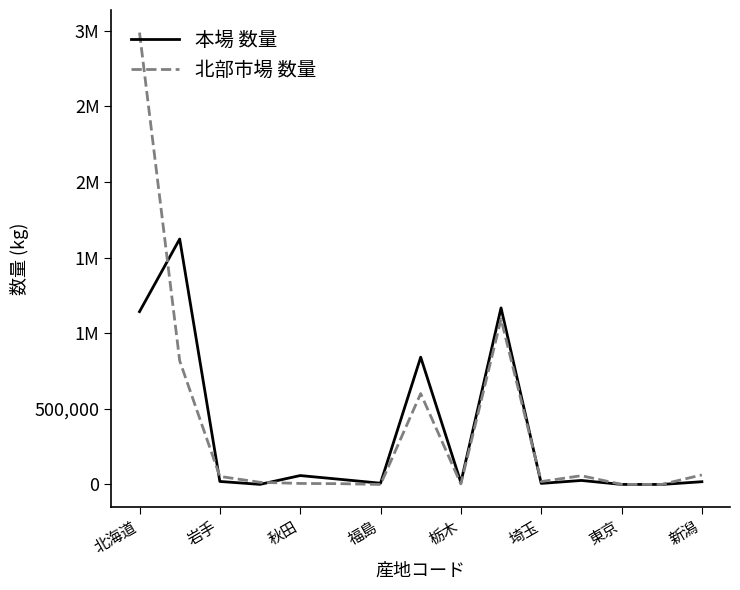

What are all the series names shown in the legend?

本場 数量, 北部市場 数量